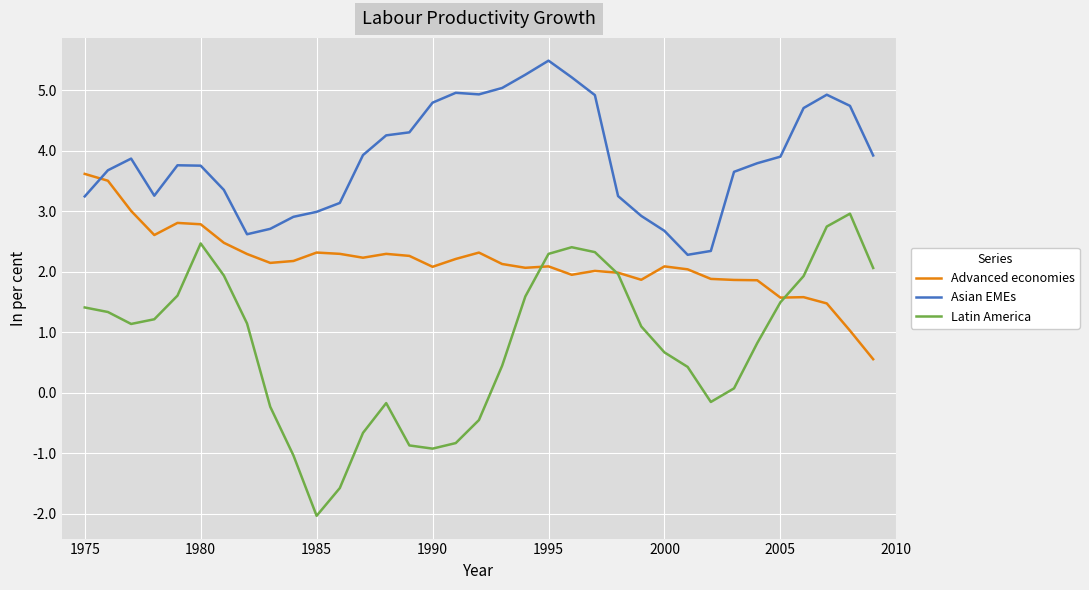

Which series has the largest range (max minus min)?

Latin America